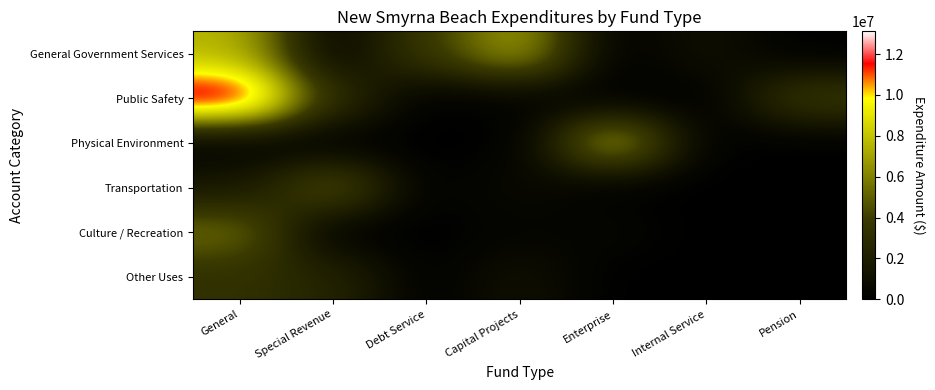

Which category has the lowest value across all series?

Enterprise